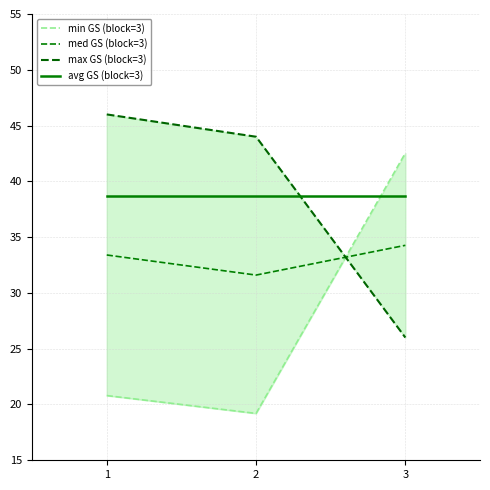

The value of med GS (block=3) at 1 is 33.4. True or false?

True